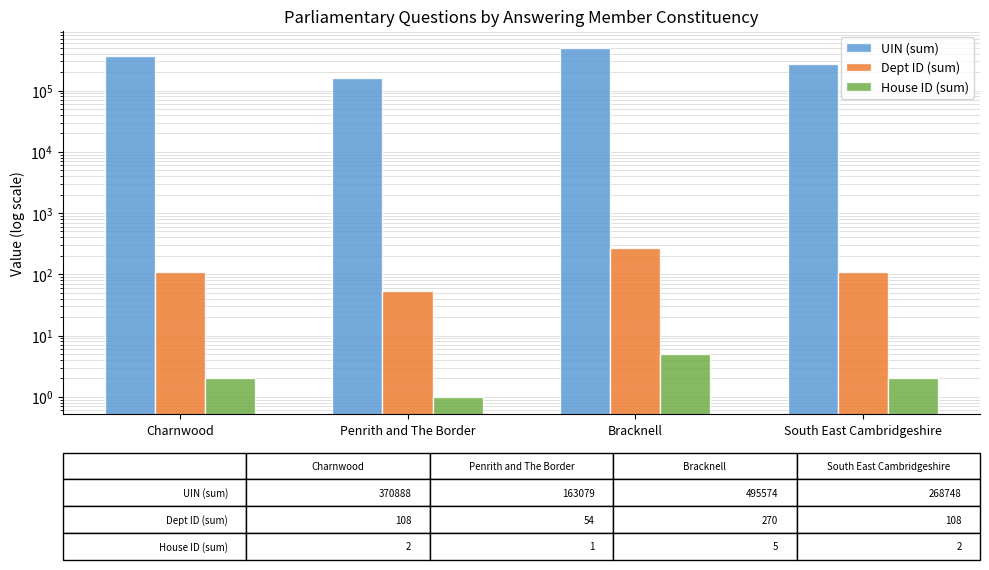

Count the House ID (sum) values in the range 2 to 5.

3